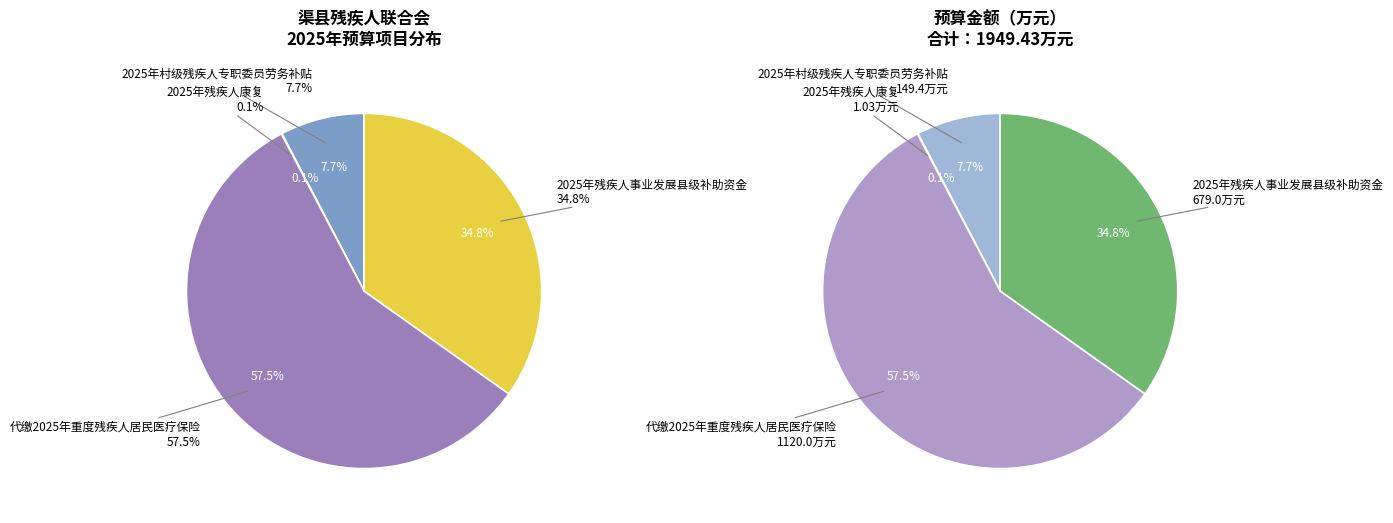

Which category accounts for the majority?

代缴2025年重度残疾人居民医疗保险